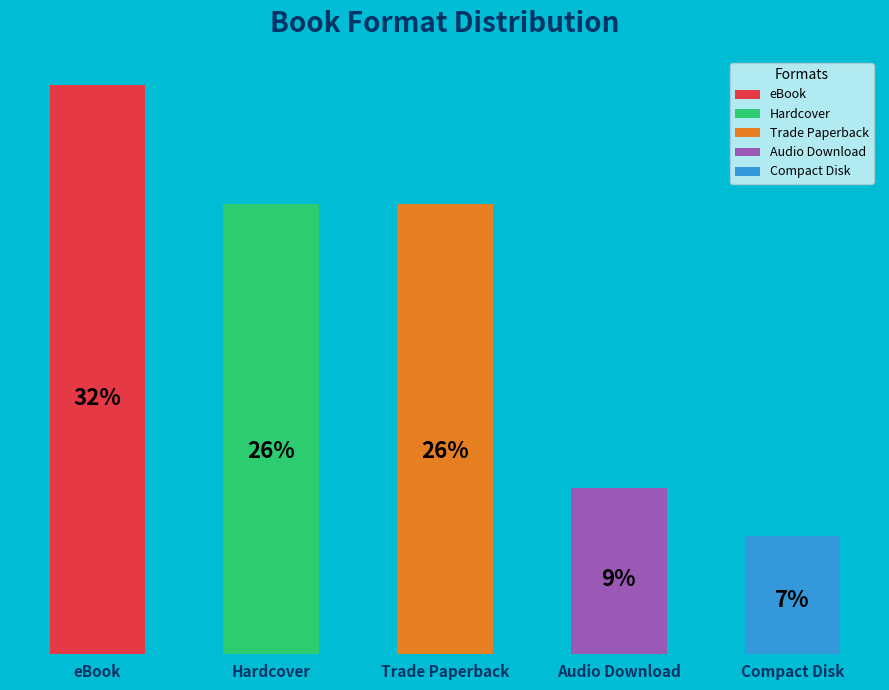

To the nearest percent, what is the difference between the Compact Disk and Trade Paperback slice percentages?

19%